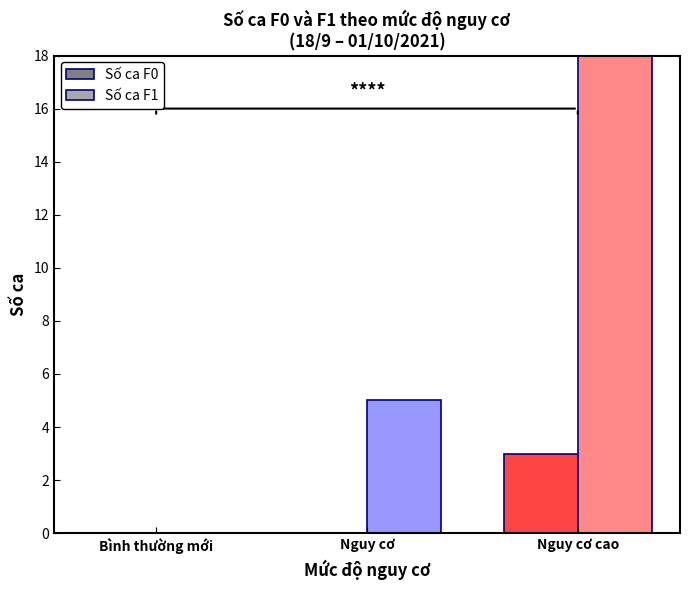

Is the value of Số ca F0 at Nguy cơ cao greater than the value of Số ca F1 at Nguy cơ cao?

No